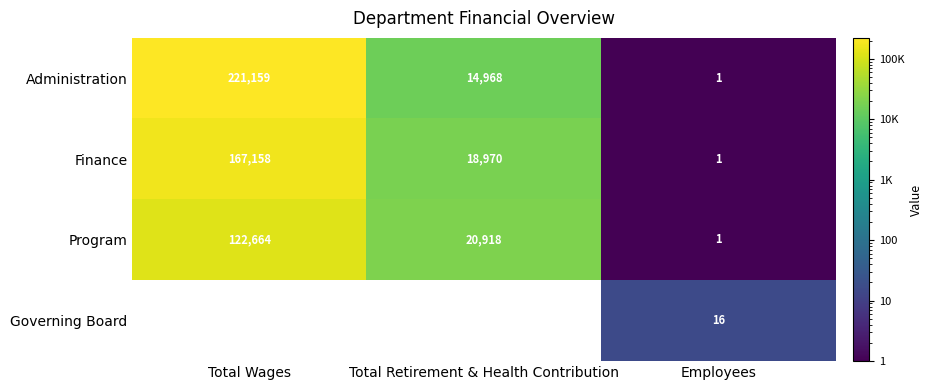

Reading right to left, what are all the values shown in this chart?

Administration: 1	14968	221159
Finance: 1	18970	167158
Program: 1	20918	122664
Governing Board: 16	0	0